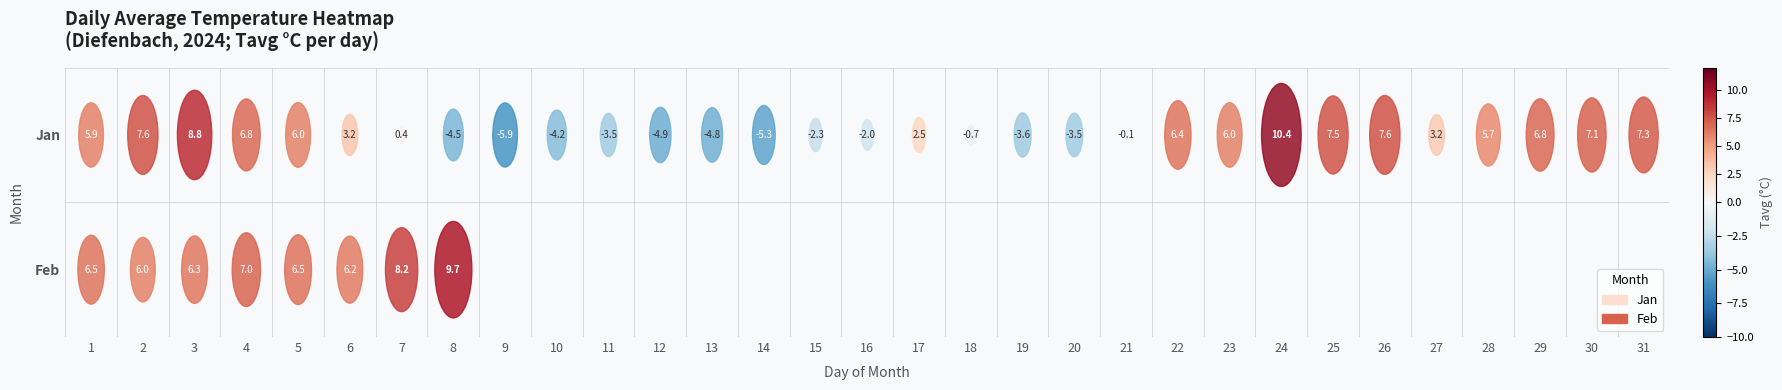

What is the highest value of the Feb series?

9.7